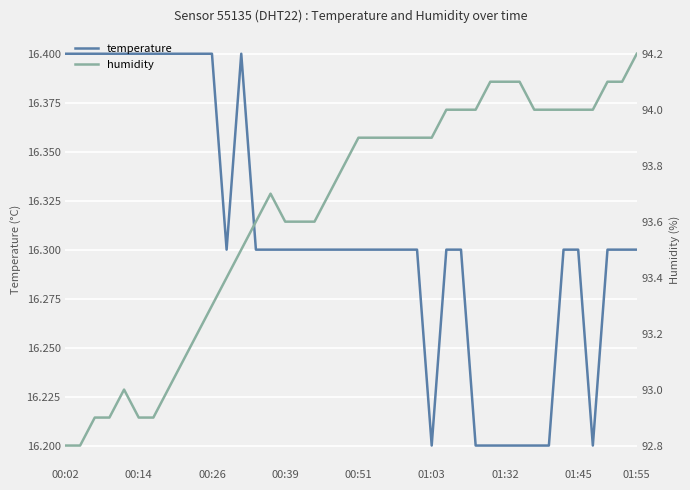

Which series has the largest range (max minus min)?

humidity